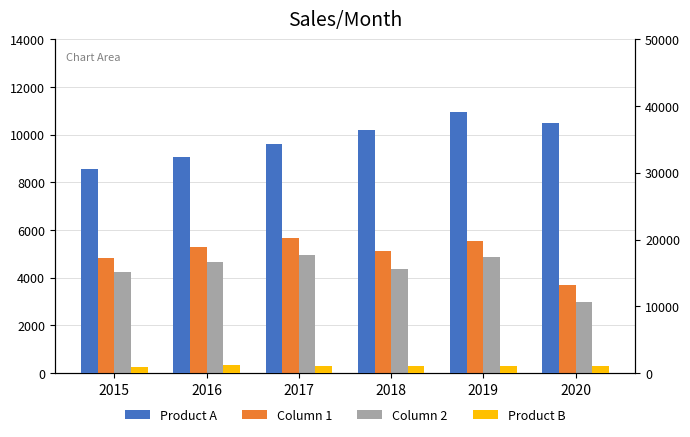

What is the value of the Product B bar at the 4th from the left?

1028